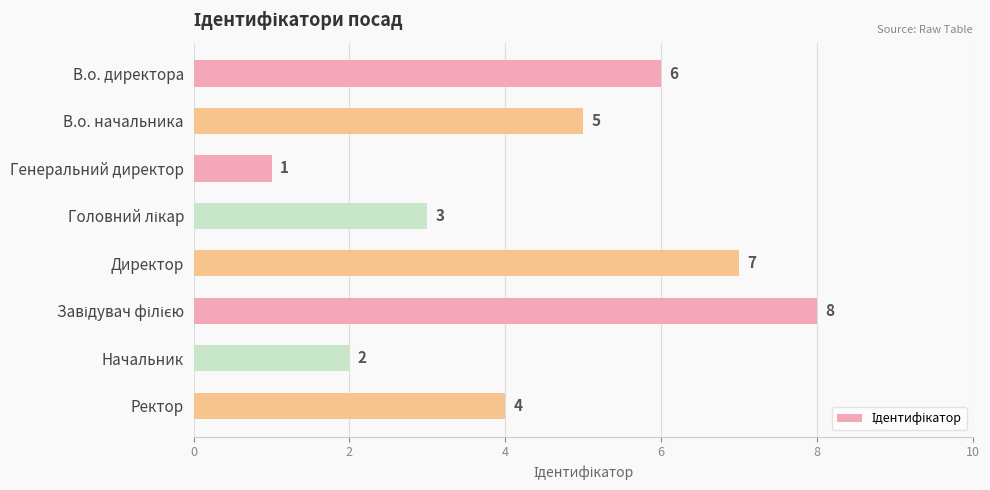

Is it true that the value at Ректор is 4?

True